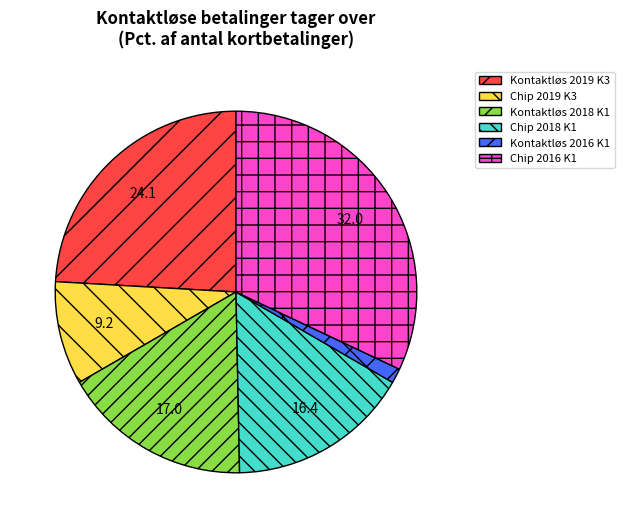

What is the largest slice in the pie chart?

Chip 2016 K1